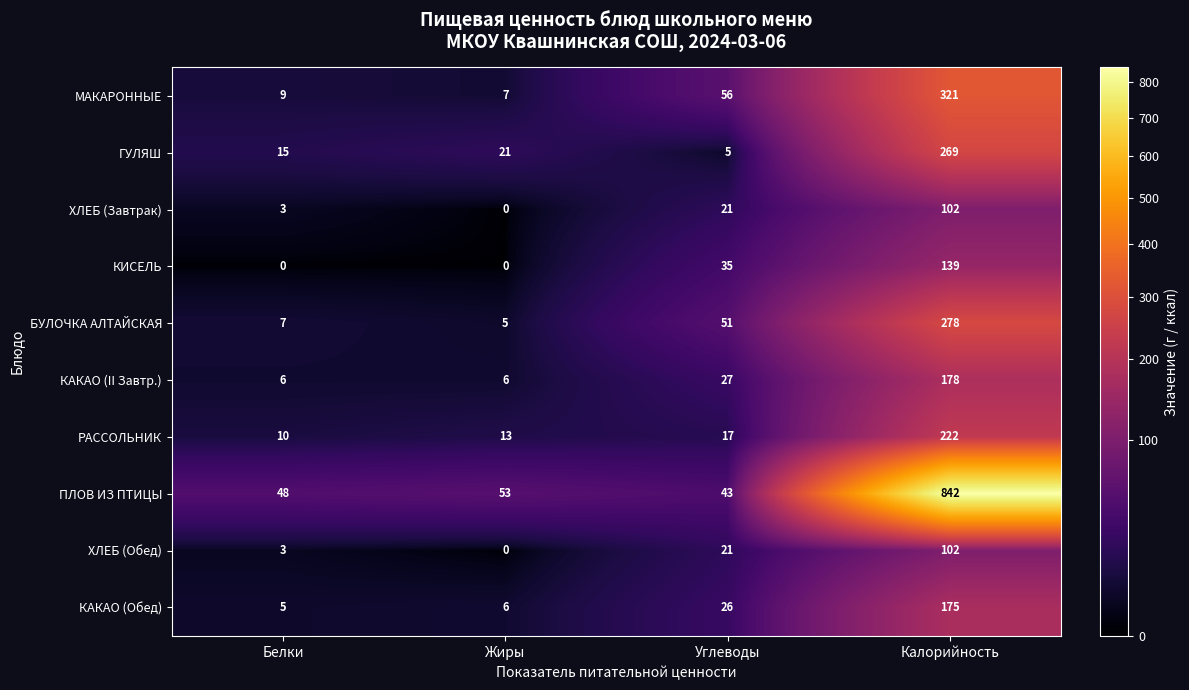

What is the spread (max minus min) of values at Белки?

48